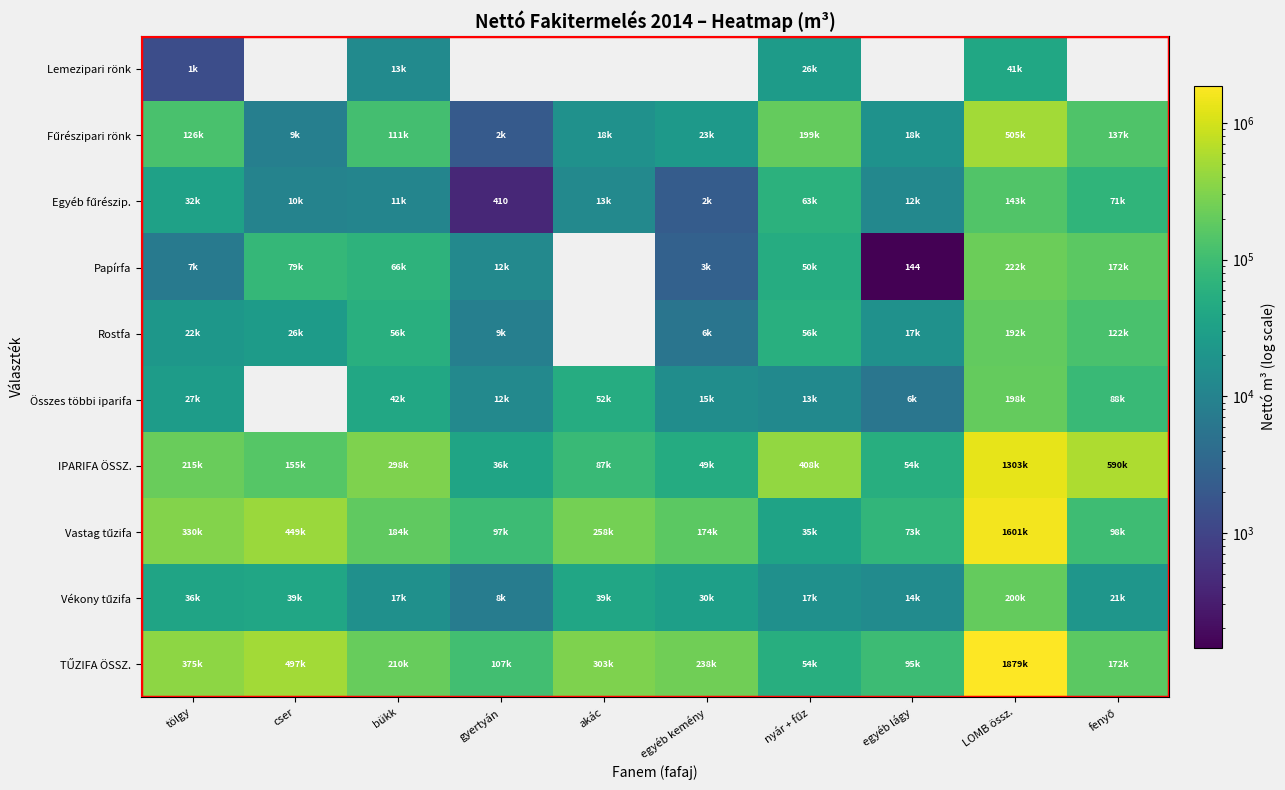

The value of Vastag tűzifa at fenyő is 97829.8. True or false?

True